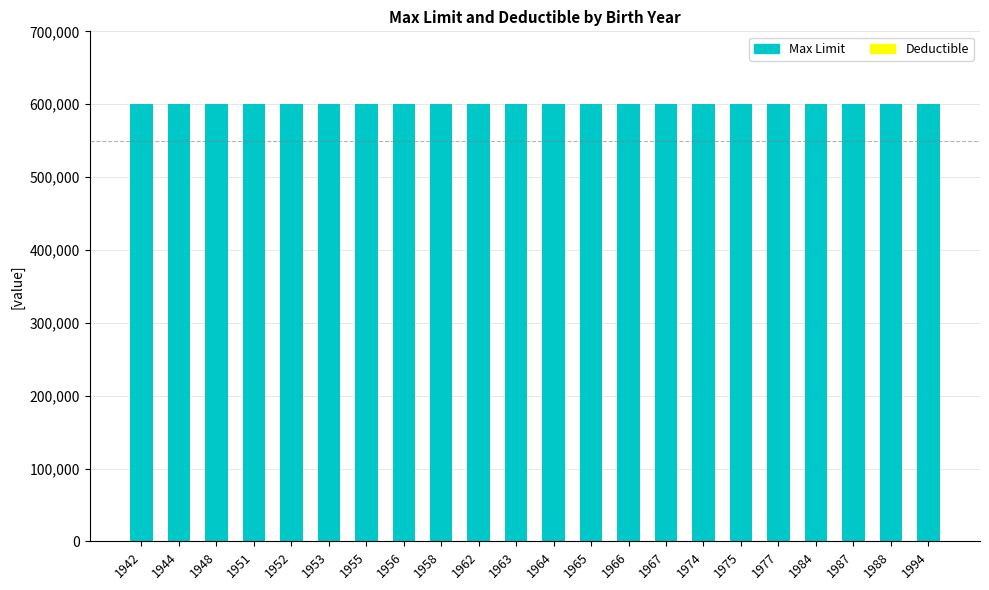

What is the highest value of the Max Limit series?

600000